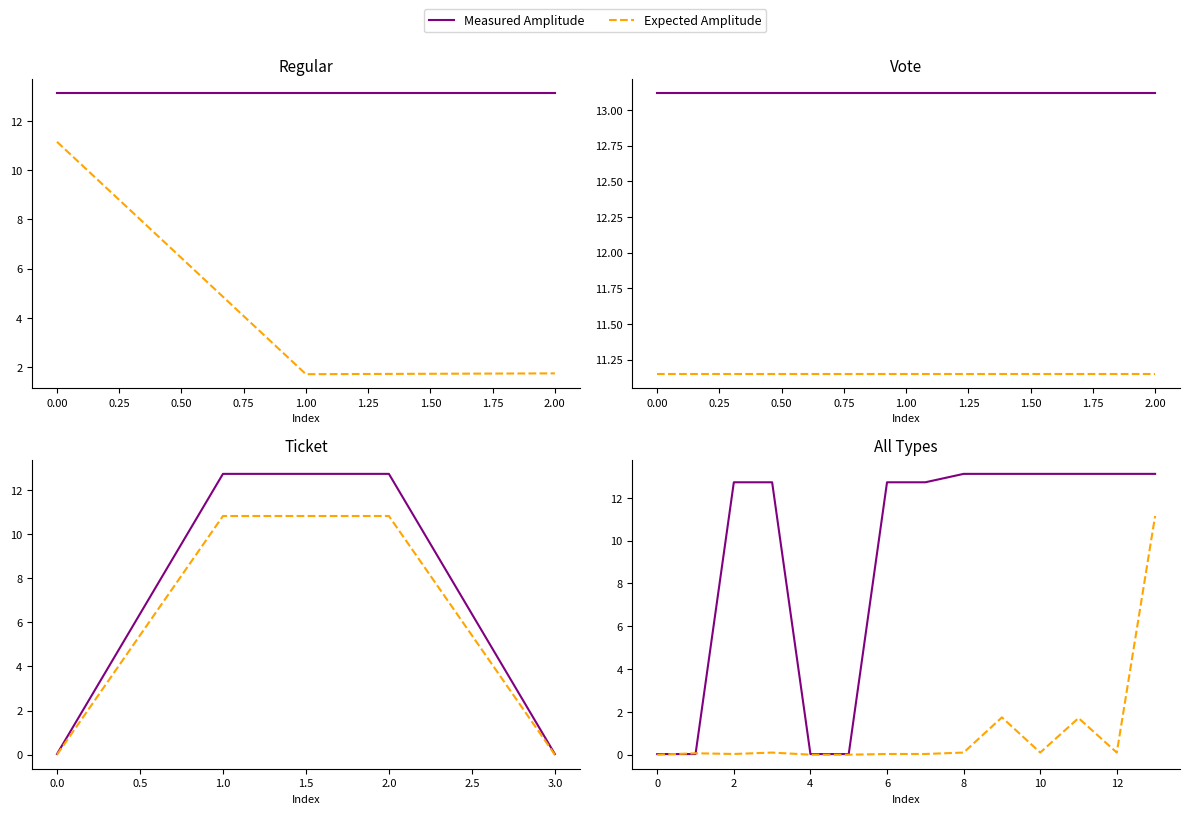

Is it true that Measured Amplitude equals 5.8 at 1.50?

False